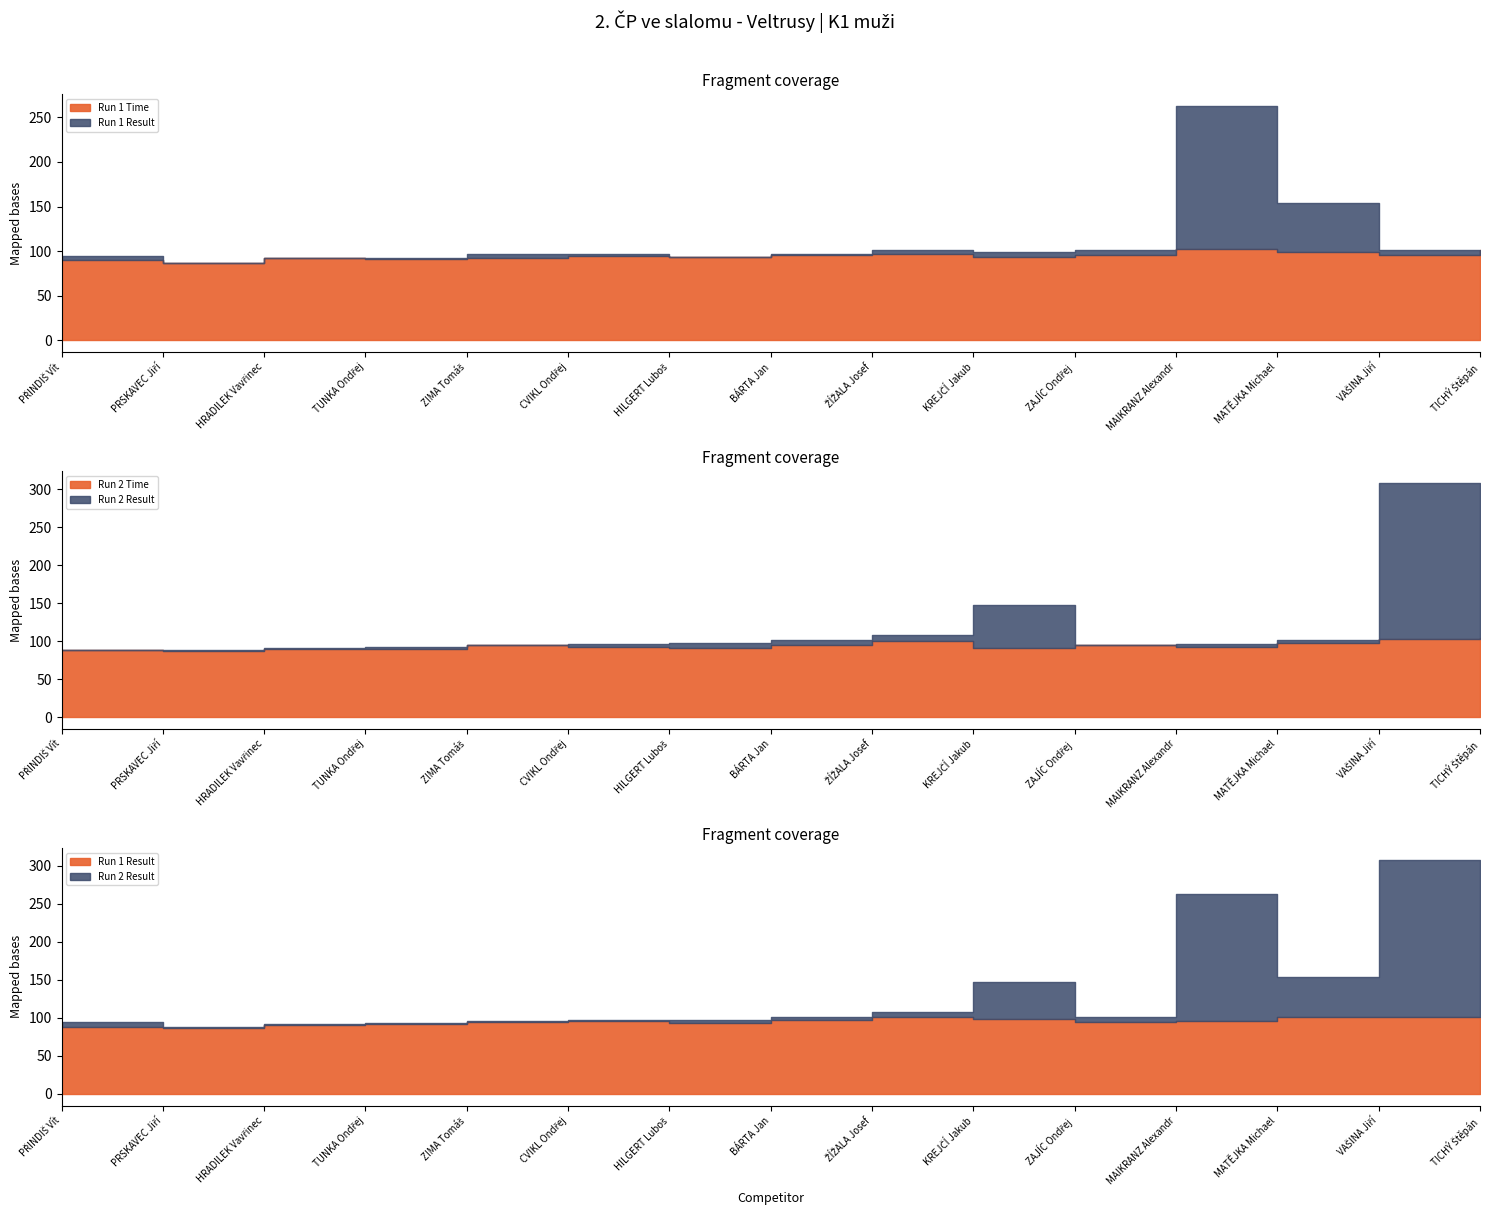

Is the value of Run 2 Result at BÁRTA Jan greater than the value of Run 1 Result at KREJČÍ Jakub?

Yes